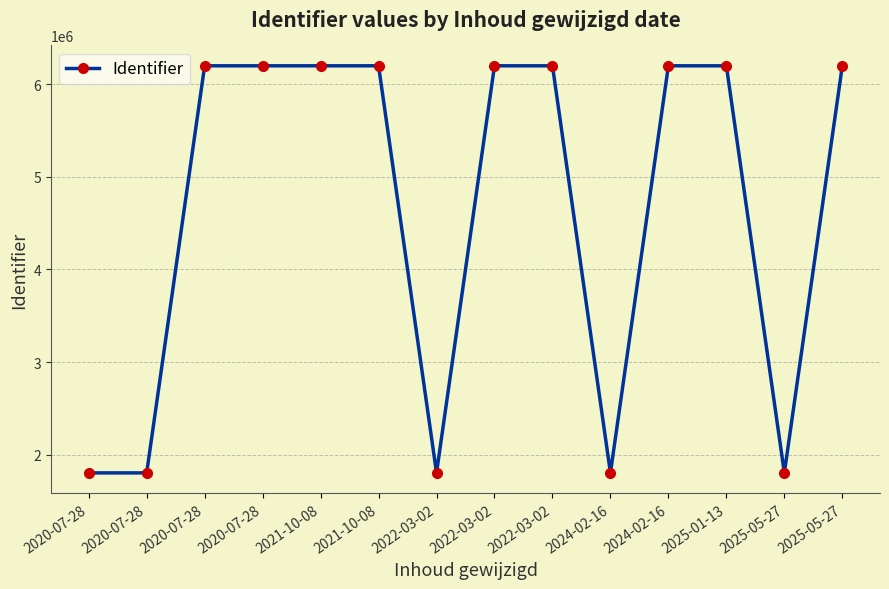

What is the label of the 14th point from the right?

2020-07-28